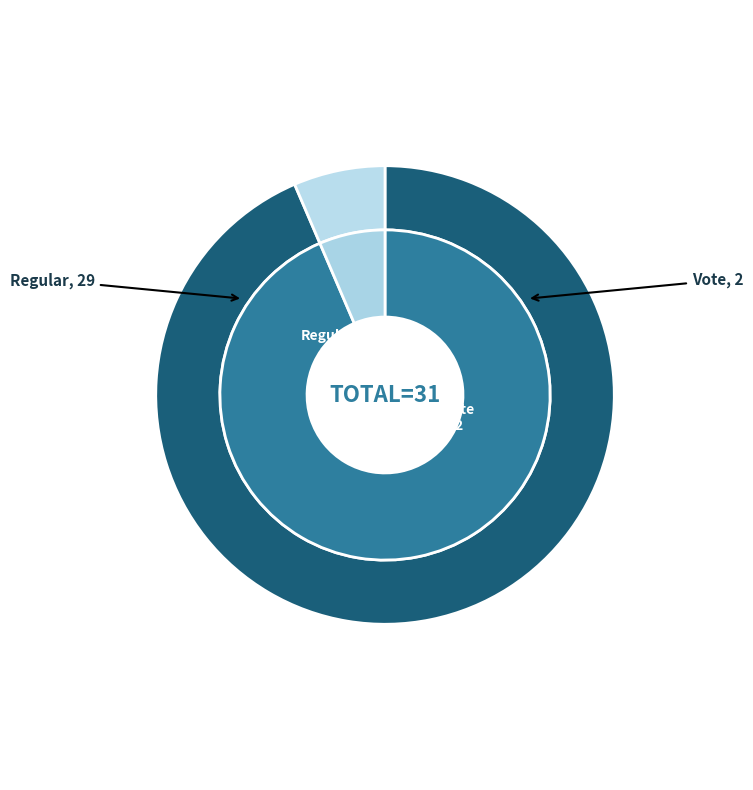

Rank the categories by inner value from lowest to highest.

Vote, Regular